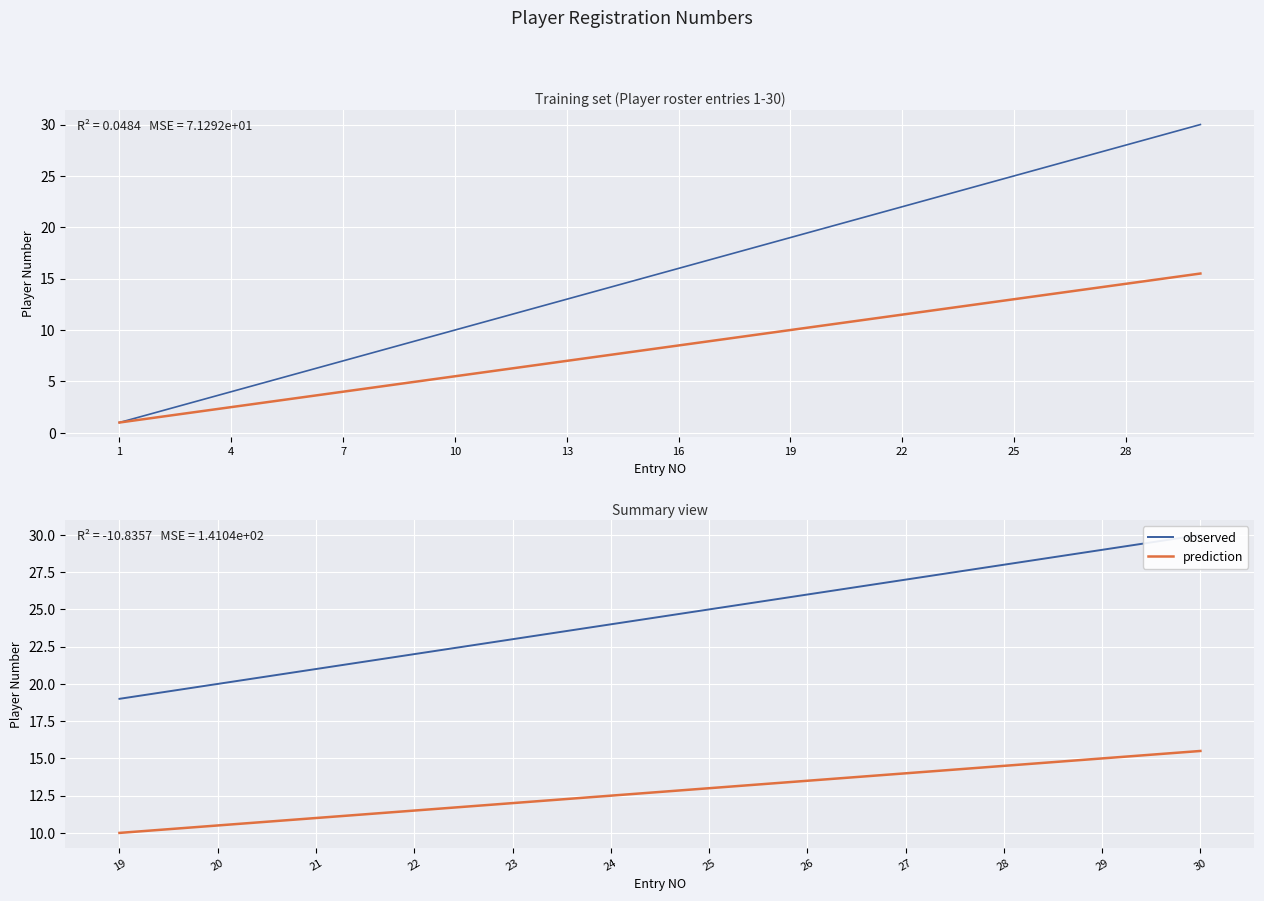

Which series has the largest range (max minus min)?

observed